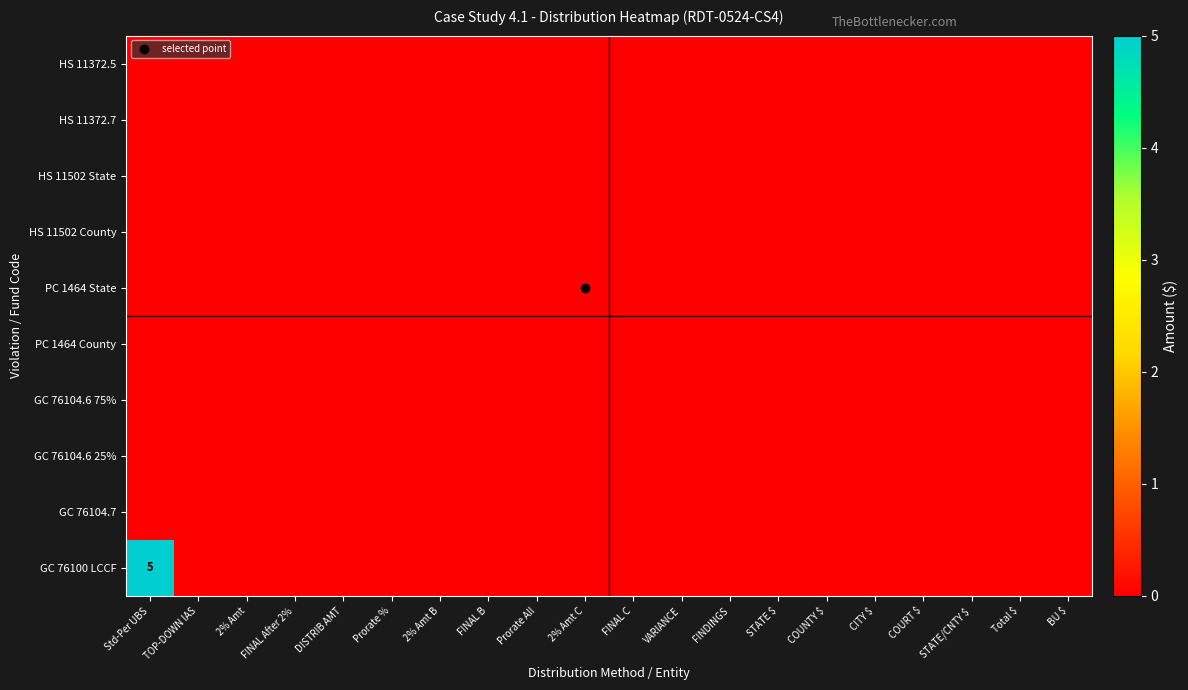

Which series has the largest total across all categories?

GC 76100 LCCF